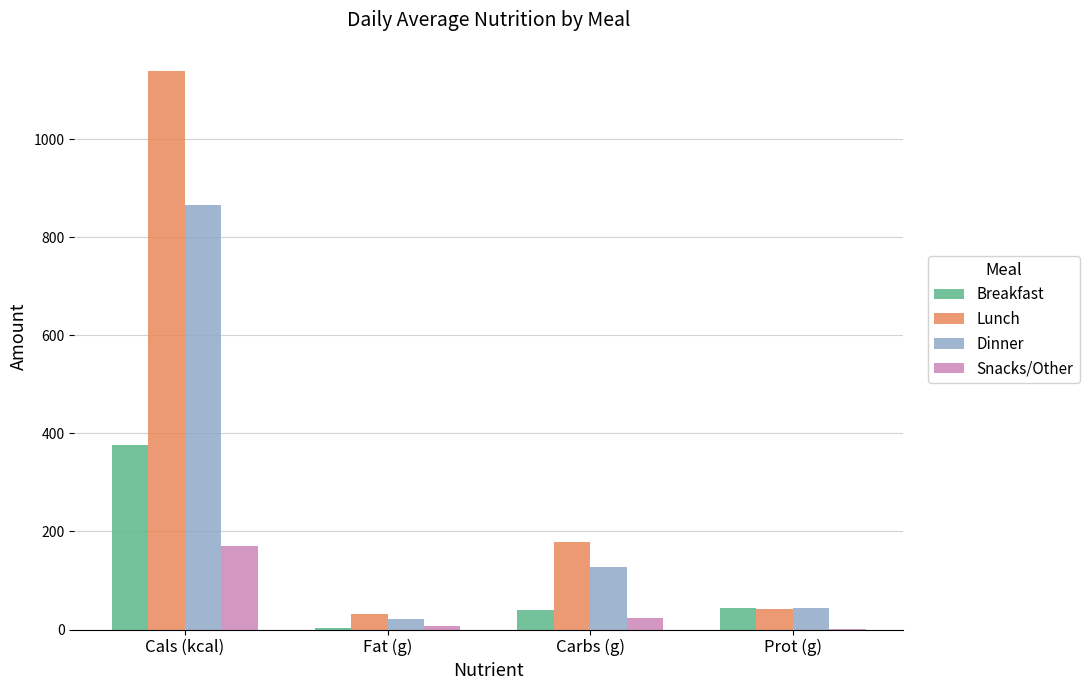

Is it true that Dinner equals 866.0 at Cals (kcal)?

True